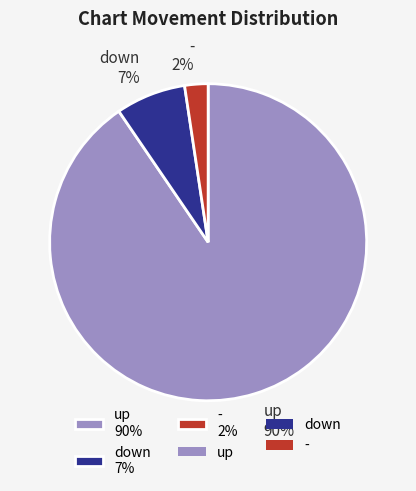

True or false: - accounts for 2% of the total.

True